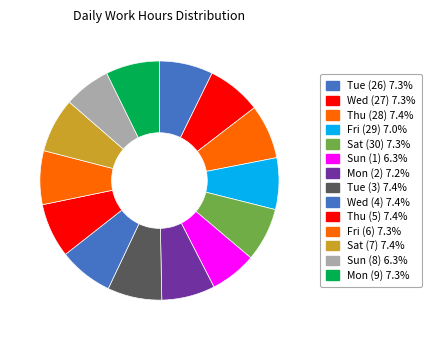

To the nearest percent, what is the combined percentage of Fri (29) and Sat (7)?

14%